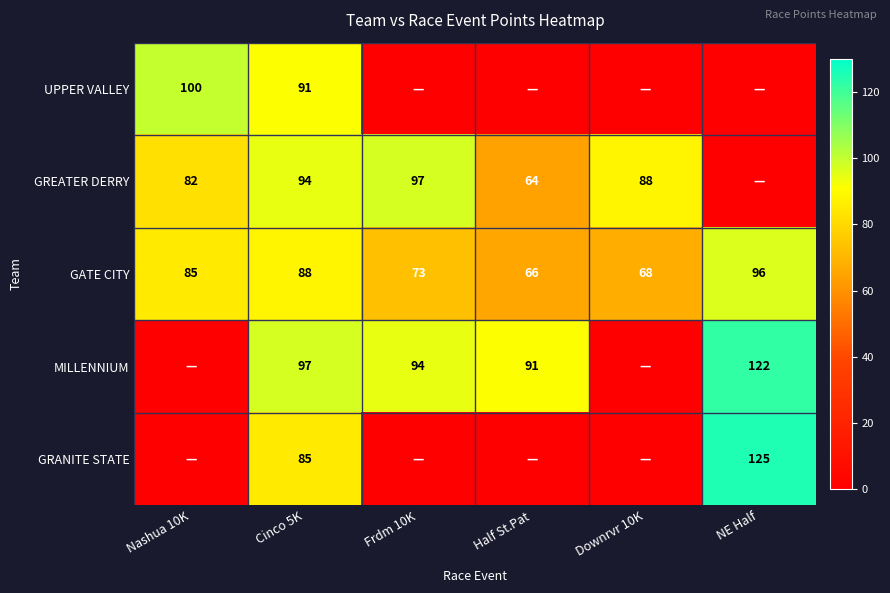

At which label is GATE CITY closest to 81?

Nashua 10K